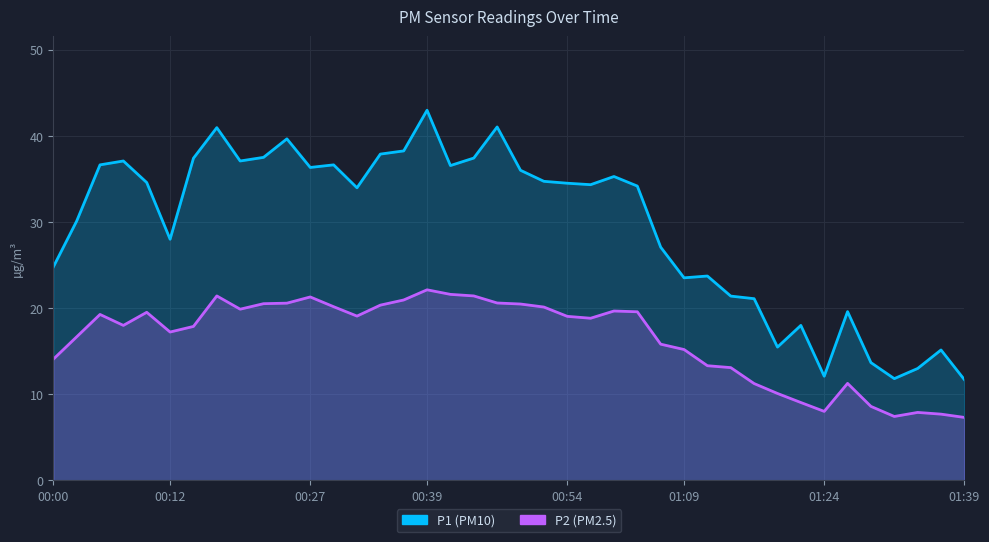

At how many categories does at least one series exceed 15?

35